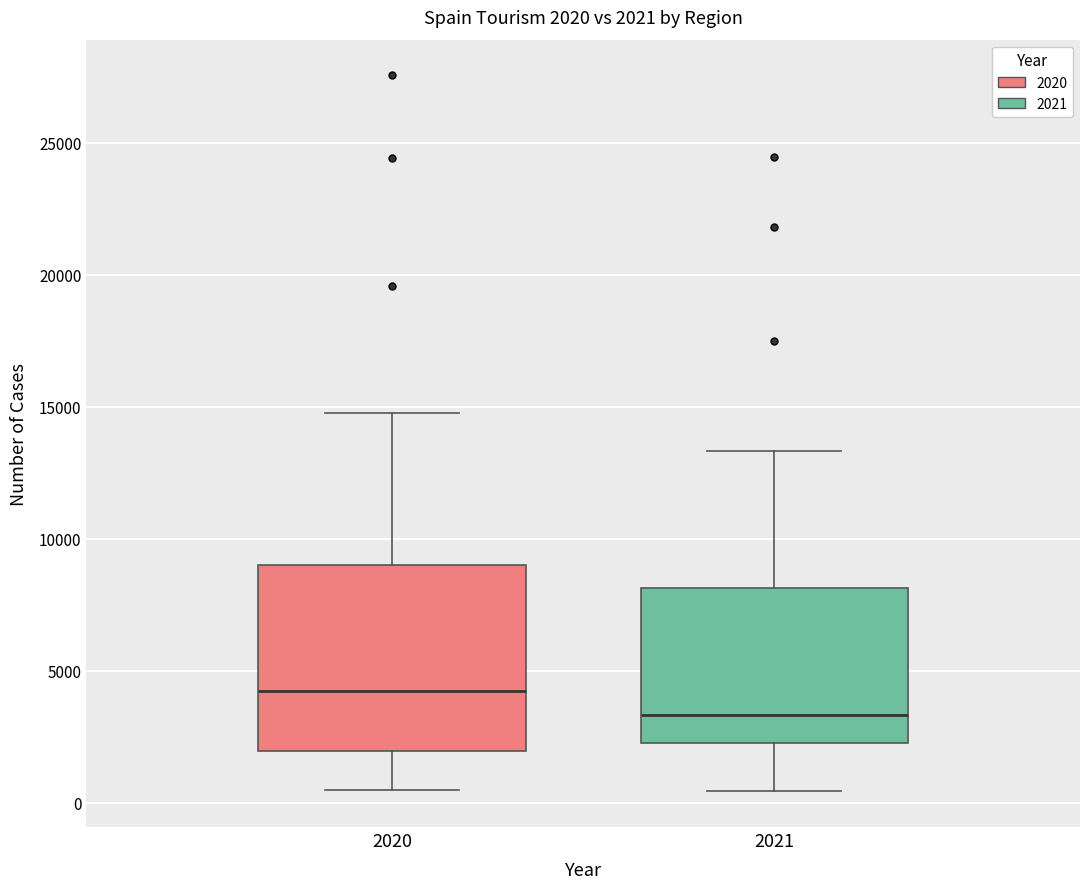

Comparing the boxes themselves (not the whiskers), which one is the tallest?

2020